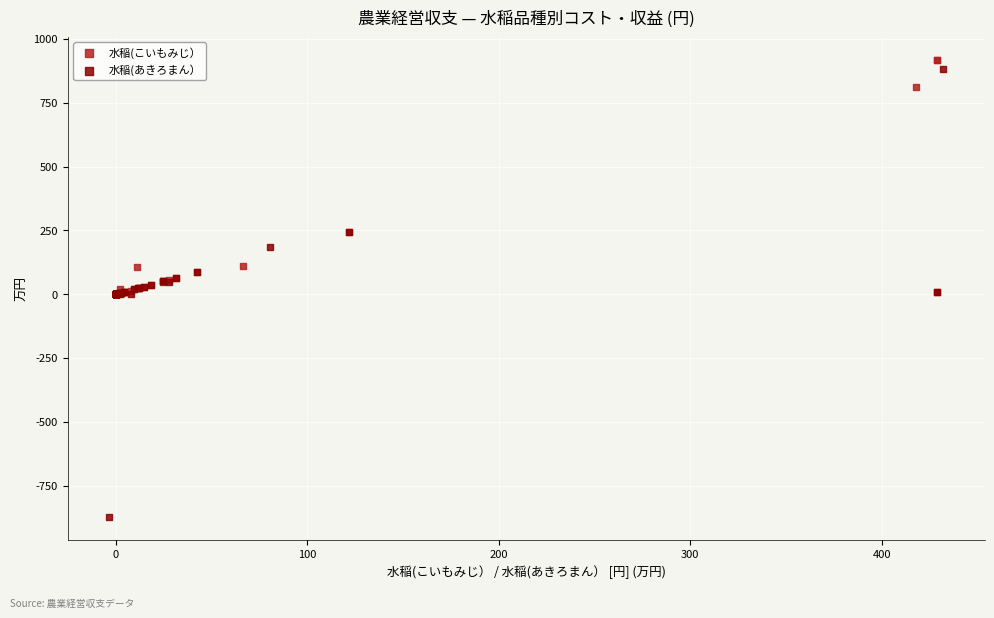

Which series contains the highest Y value?

水稲(こいもみじ）